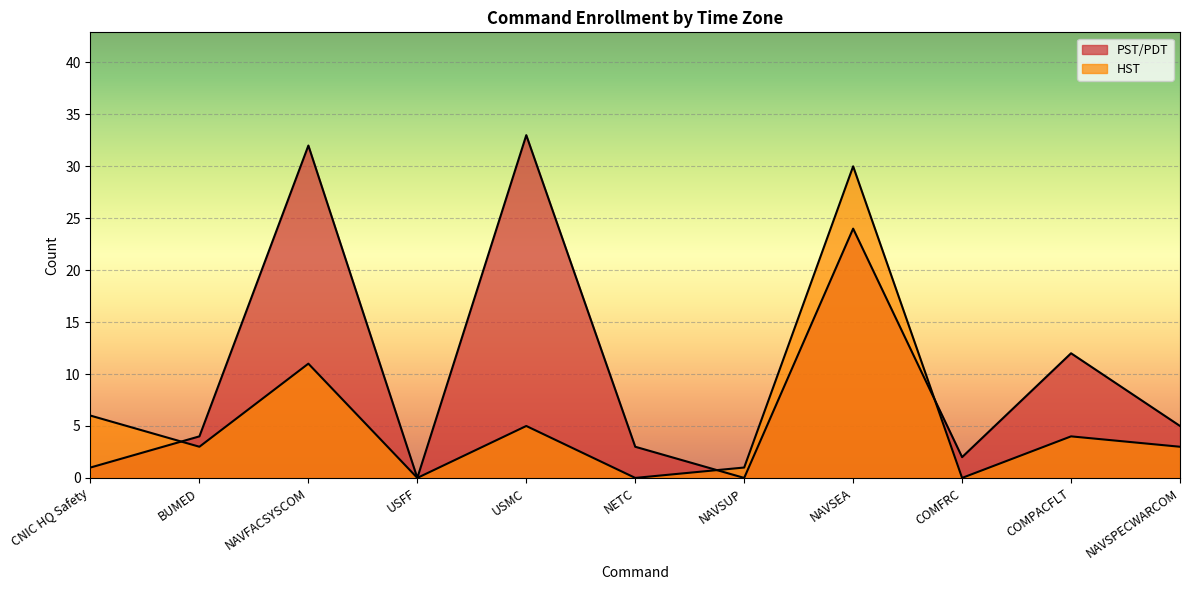

True or false: HST has more than 2 points higher than both neighbors.

True